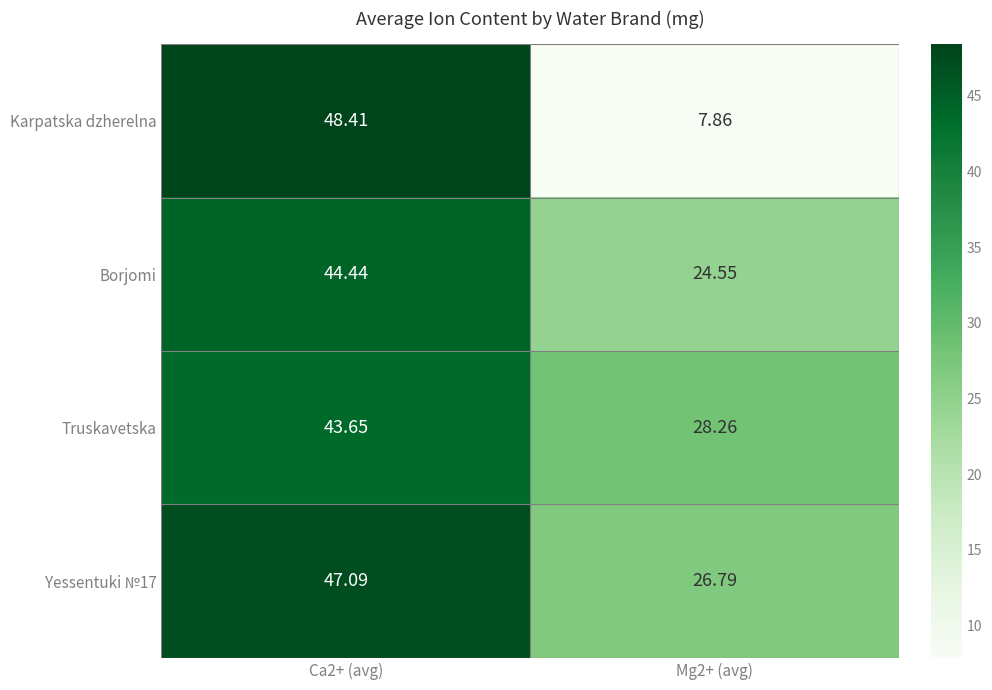

Which series changed the most between Ca2+ (avg) and Mg2+ (avg)?

Karpatska dzherelna